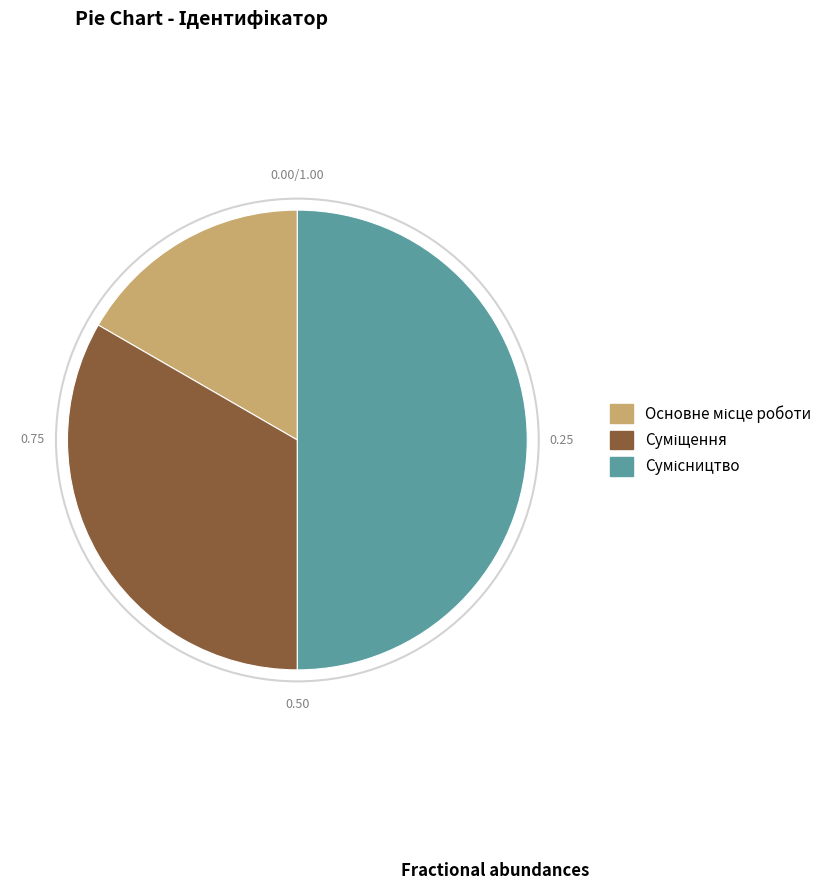

Count the number of slices in the pie.

3